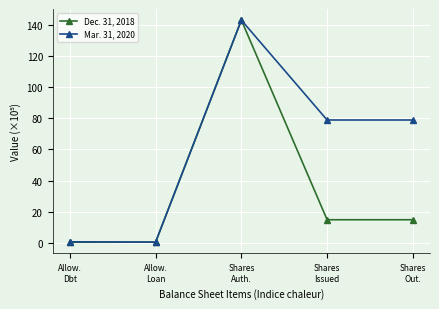

What is the greatest value displayed?

142.9